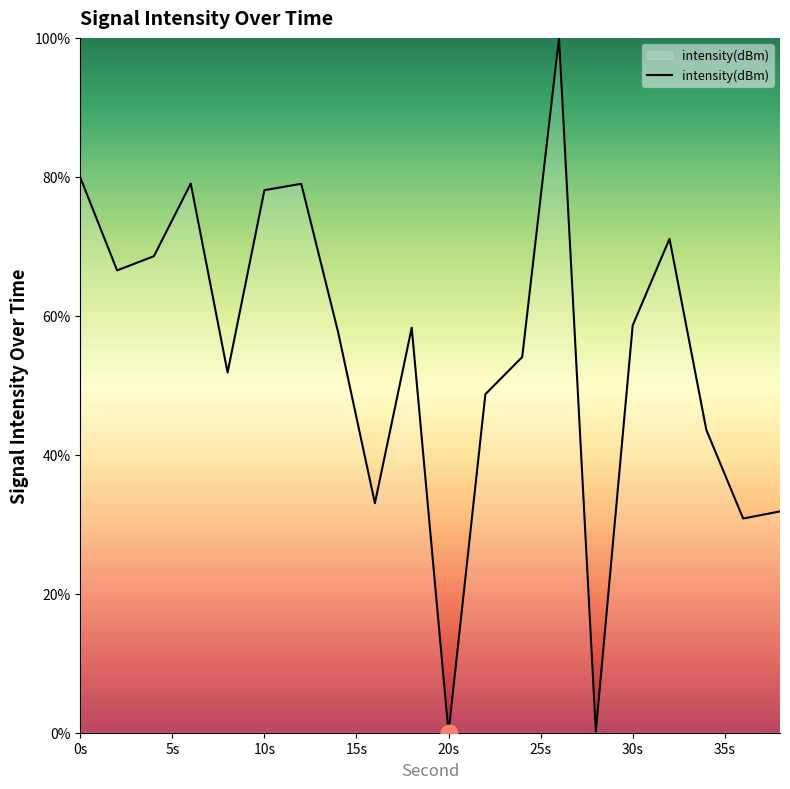

What is the difference between the maximum and minimum values?

100.0